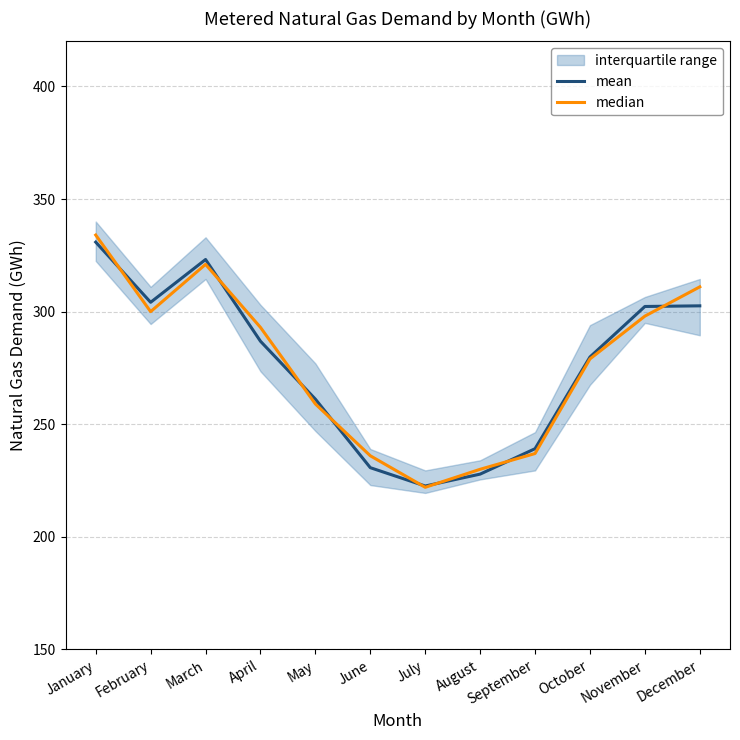

What is the lowest value of the median series?

222.0